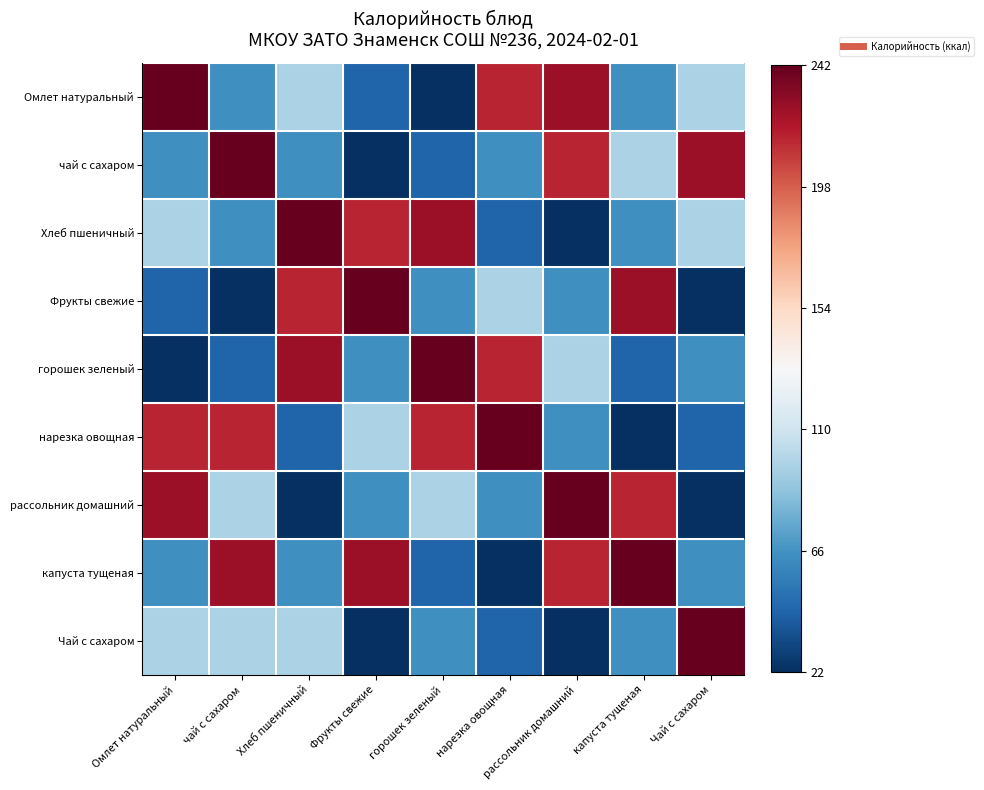

Which has a higher value, рассольник домашний or Омлет натуральный?

Омлет натуральный